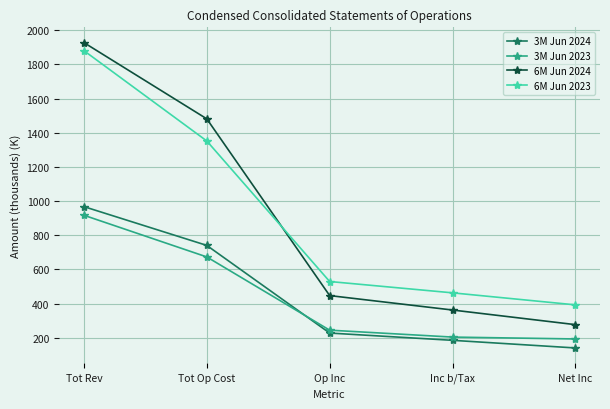

Which series ends up on top after the final intersection of 6M Jun 2023 and 6M Jun 2024?

6M Jun 2023